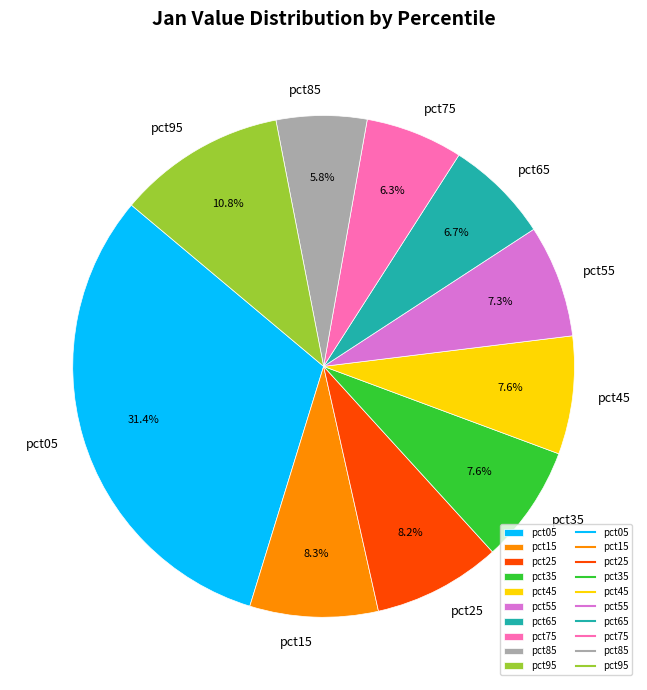

The pct95 slice represents 26% of the pie. True or false?

False